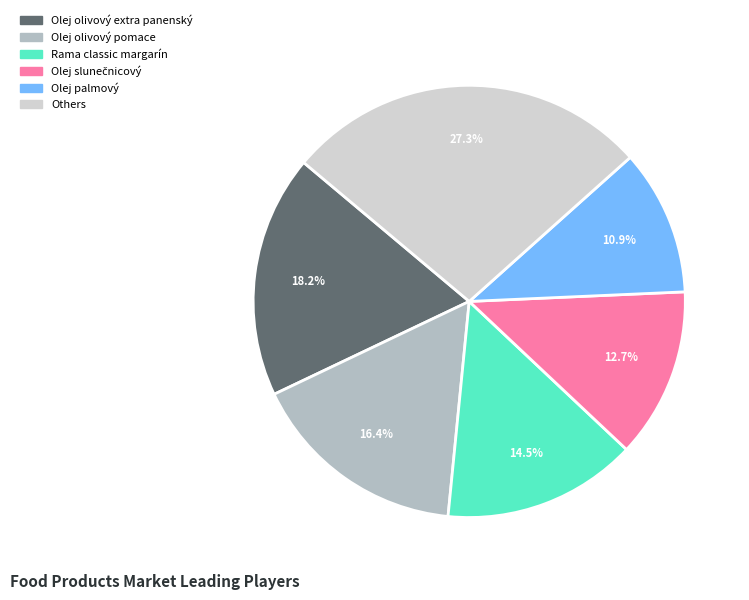

Approximately how many times larger is the value at Rama classic margarín compared to Olej olivový pomace?

0.9